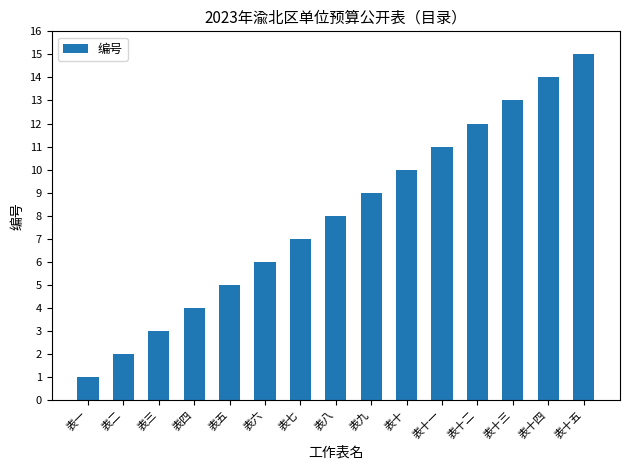

Reading right to left, list all the values displayed in this chart.

15	14	13	12	11	10	9	8	7	6	5	4	3	2	1